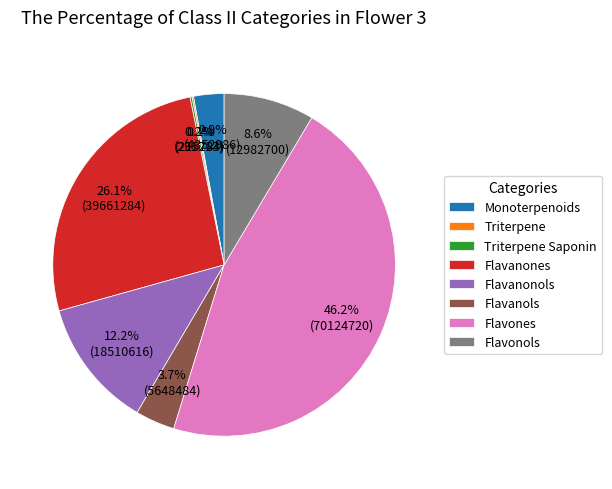

To the nearest percent, what percentage of the pie is Flavones?

46%